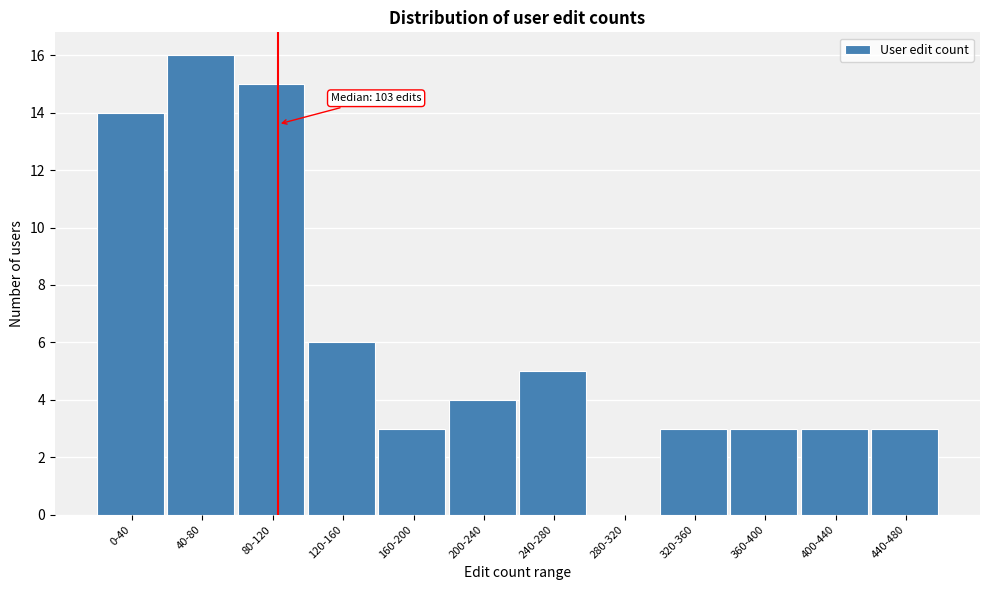

Reading right to left, transcribe all the data shown in this chart.

440-480=3	400-440=3	360-400=3	320-360=3	280-320=0	240-280=5	200-240=4	160-200=3	120-160=6	80-120=15	40-80=16	0-40=14